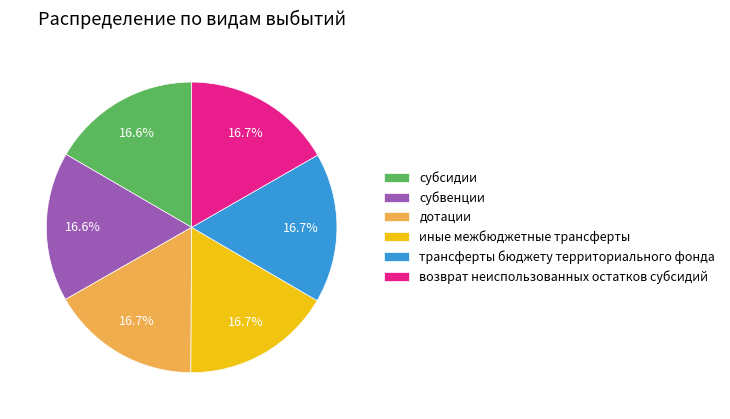

What percentage is the субвенции slice, to the nearest percent?

17%